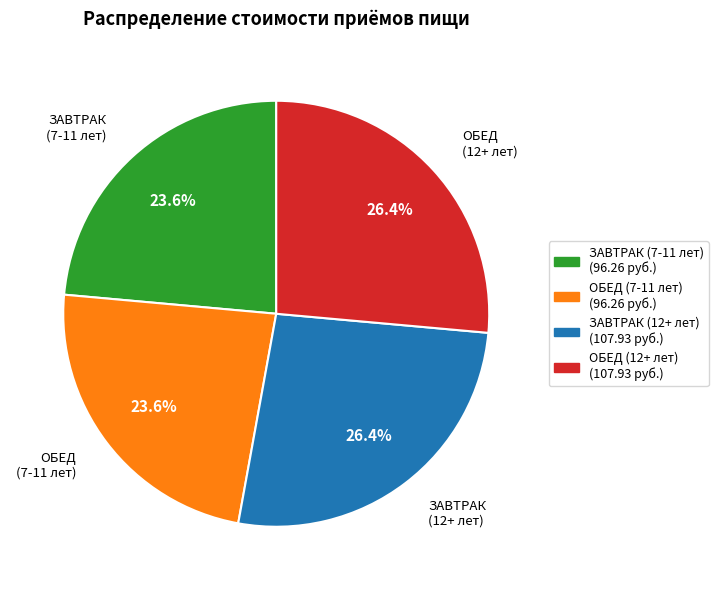

To the nearest percent, what is the combined percentage of ЗАВТРАК (12+ лет) and ЗАВТРАК (7-11 лет)?

50%